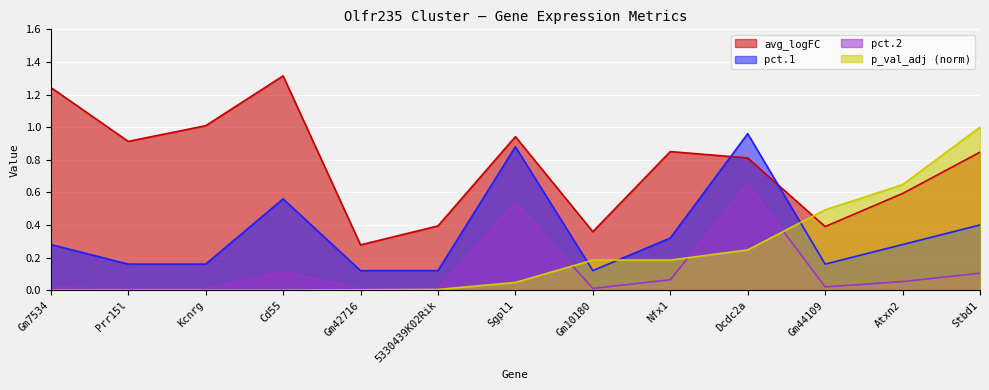

Which series changed the most between Sgpl1 and Gm10180?

pct.1